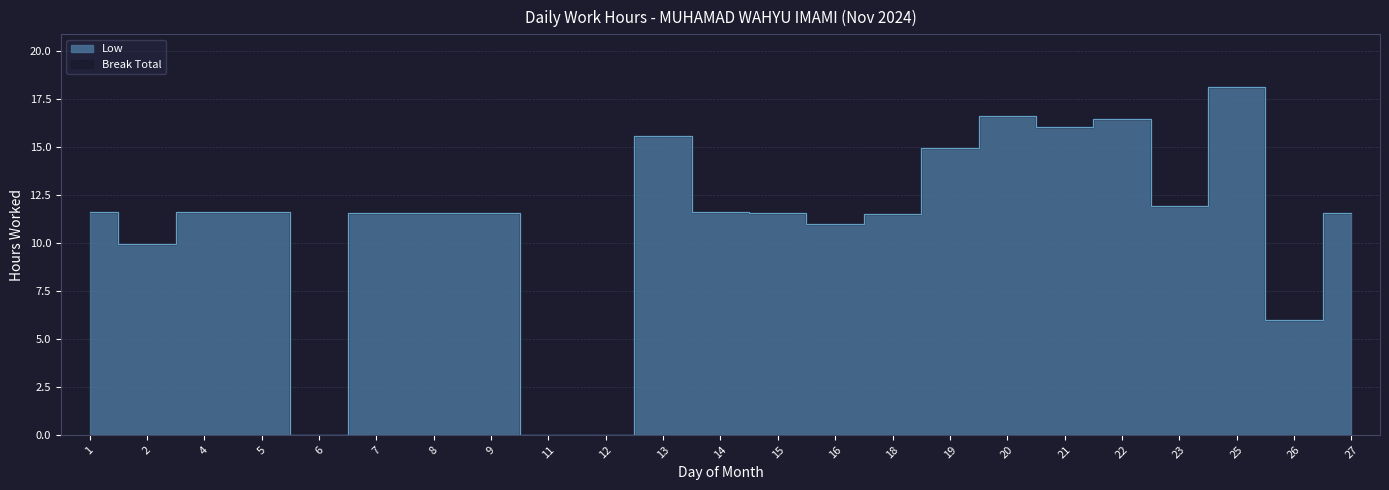

Approximately how many times larger is the value at 5 compared to 2?

1.2